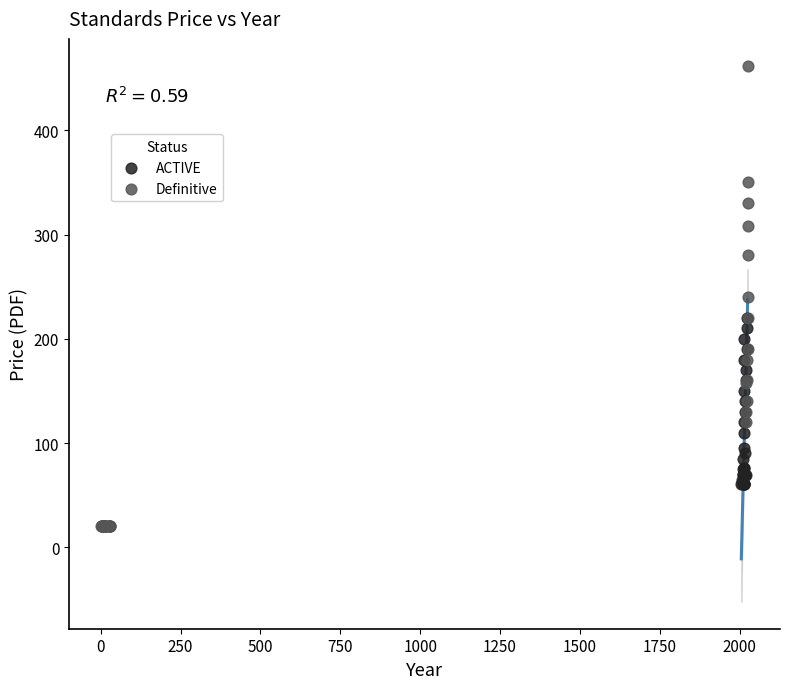

Which series reaches the maximum Y coordinate?

Definitive